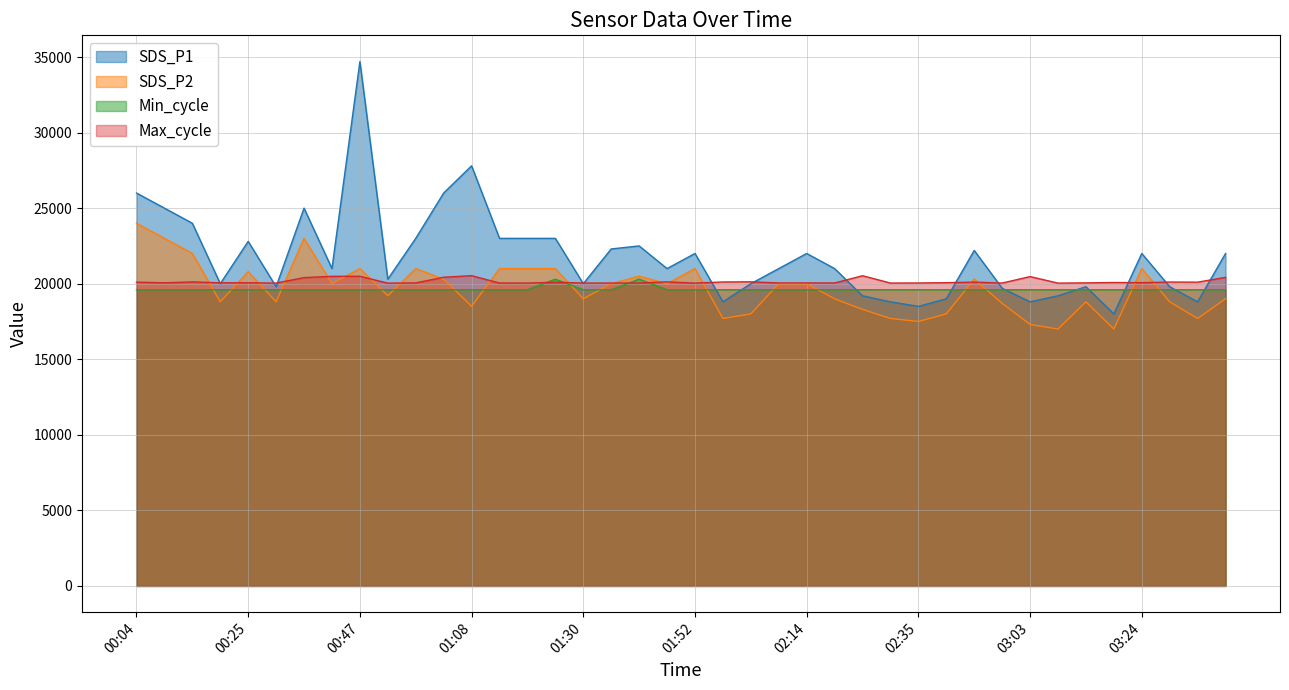

At which label does SDS_P1 reach its peak?

00:47